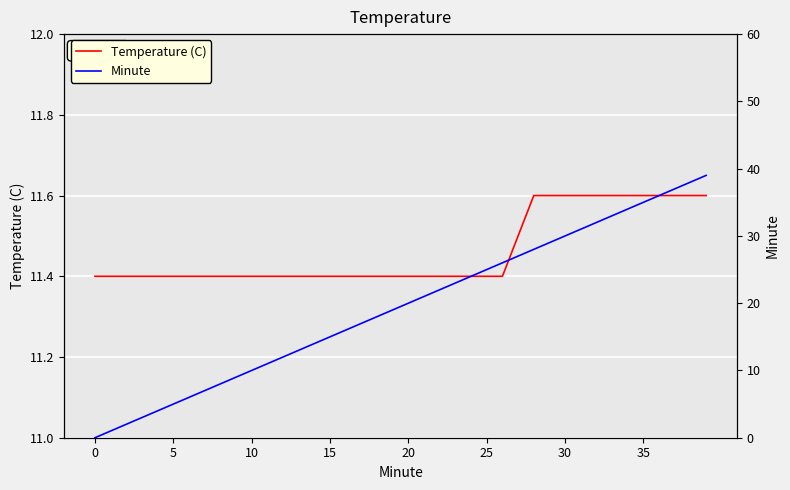

How many distinct data groups are displayed?

2